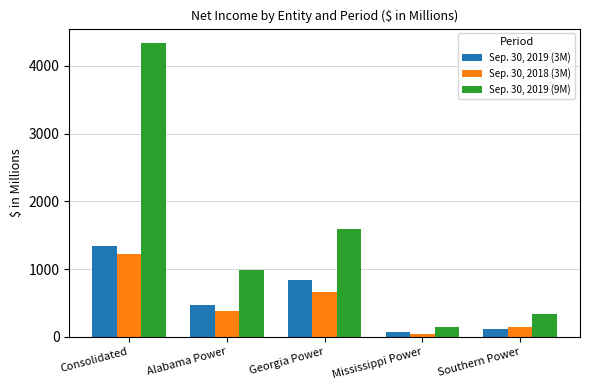

What is the label of the 2nd bar from the right?

Mississippi Power